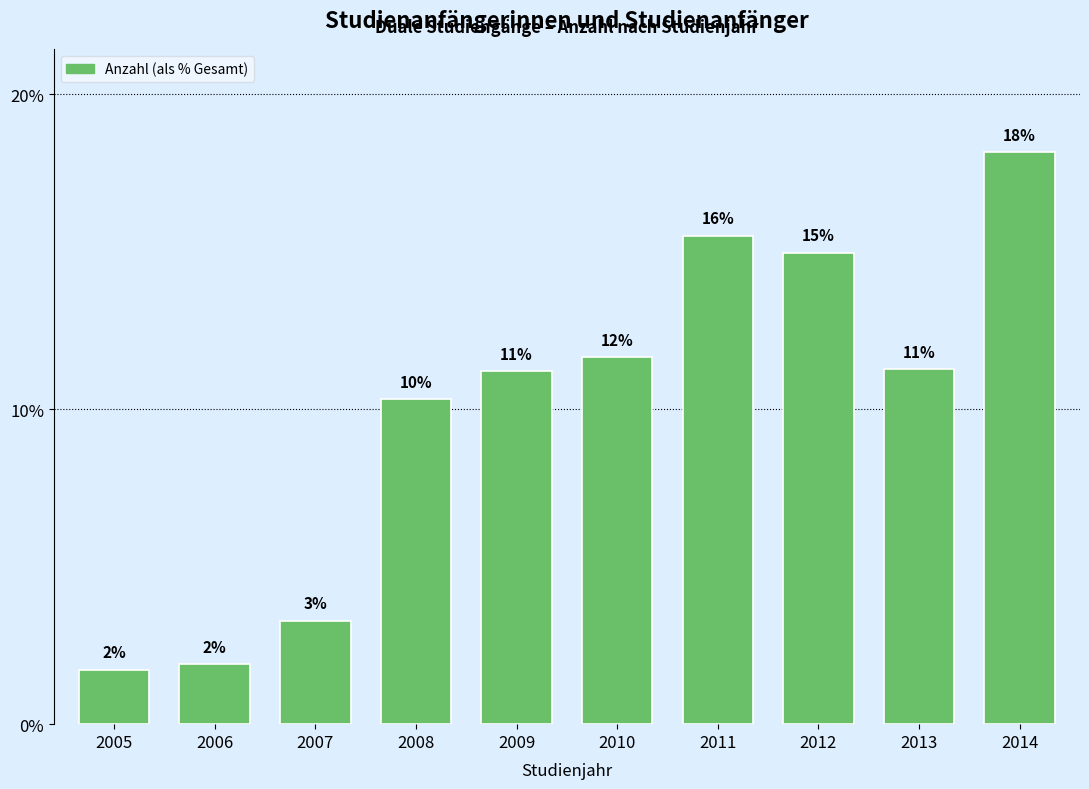

Are the bars horizontal?

No